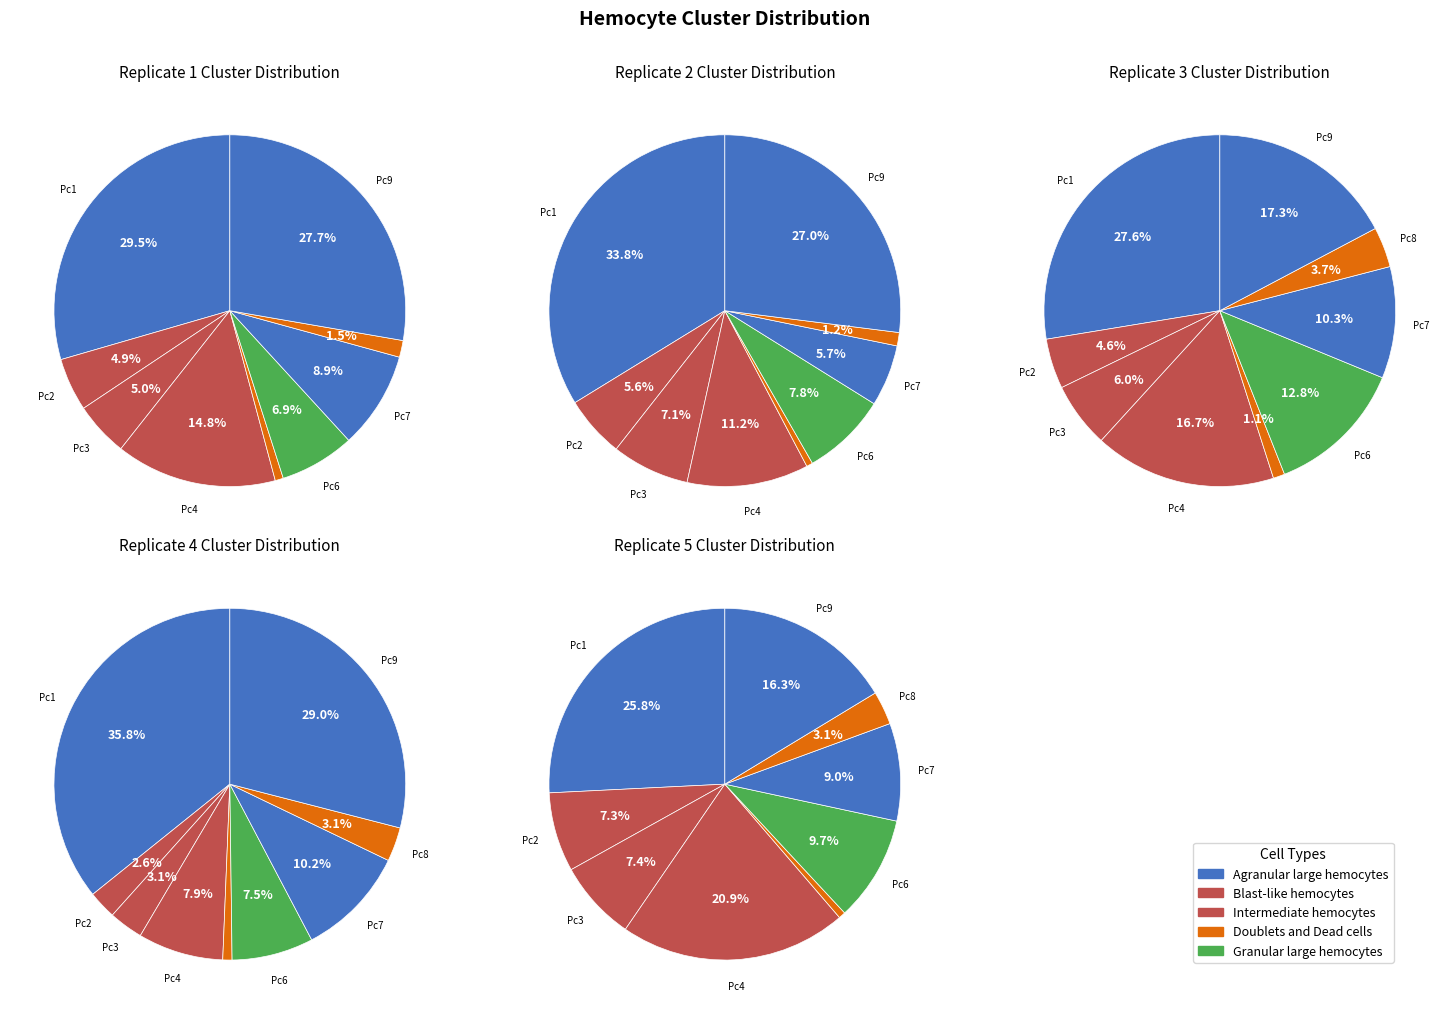

To the nearest percent, what is the difference between the overall_counts and 8 slice percentages?

7%